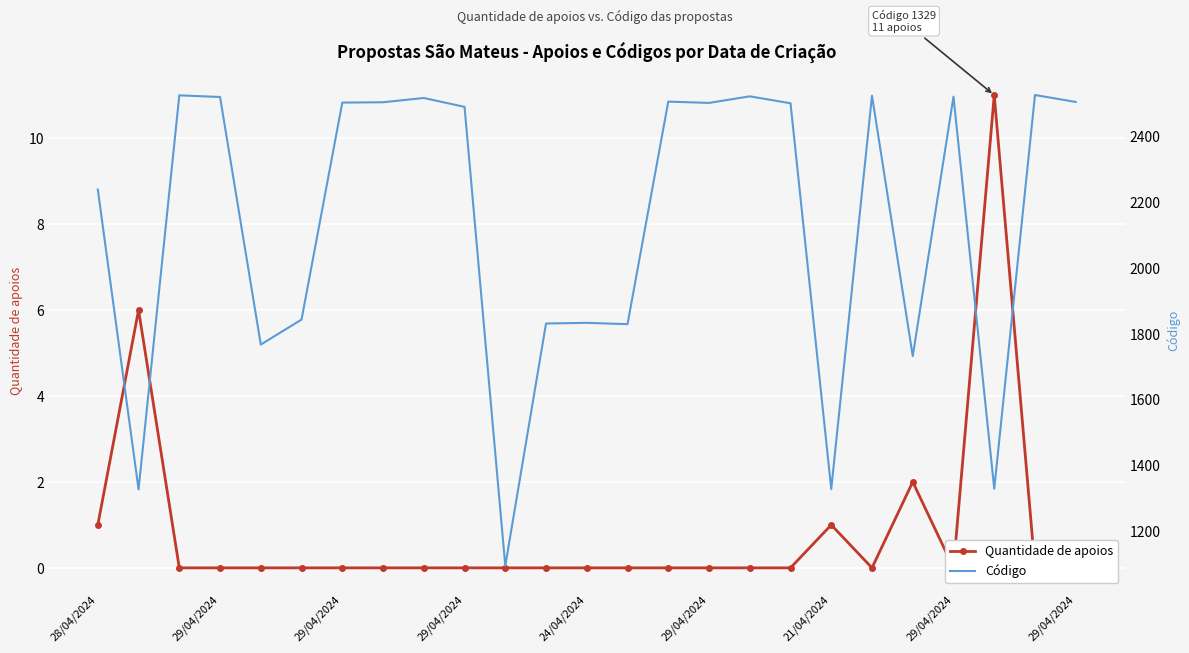

Is the value of Código at 24/04/2024 greater than the value of Quantidade de apoios at 10?

Yes